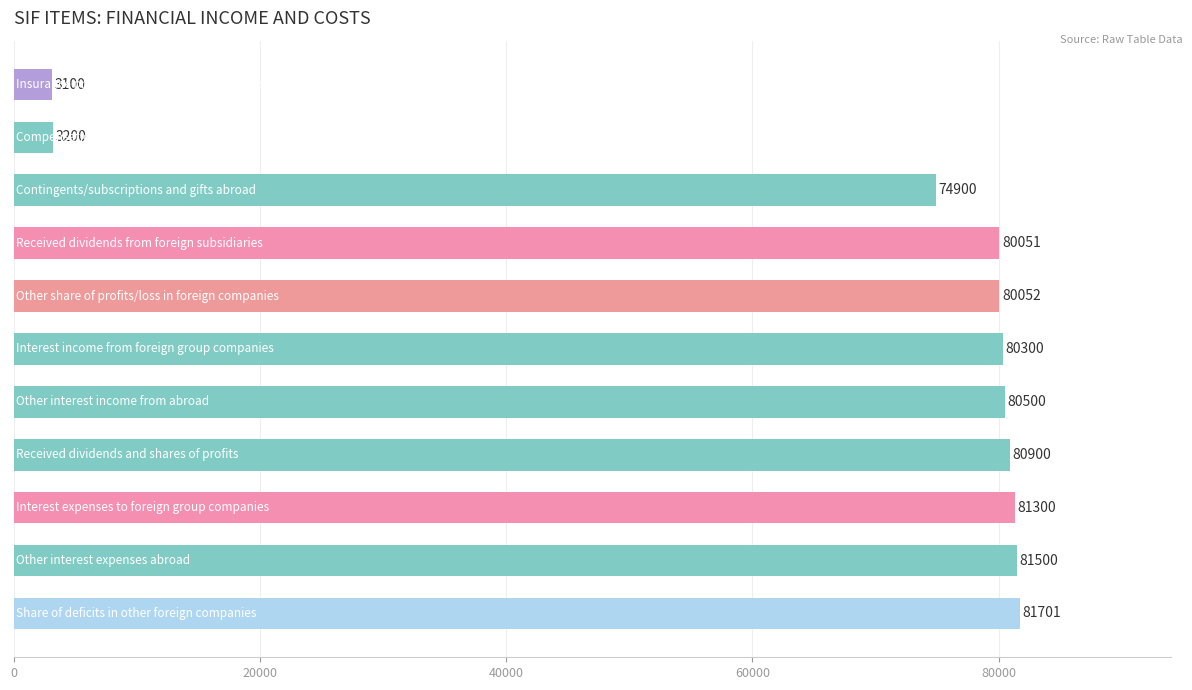

What is the maximum value shown in the chart?

81701